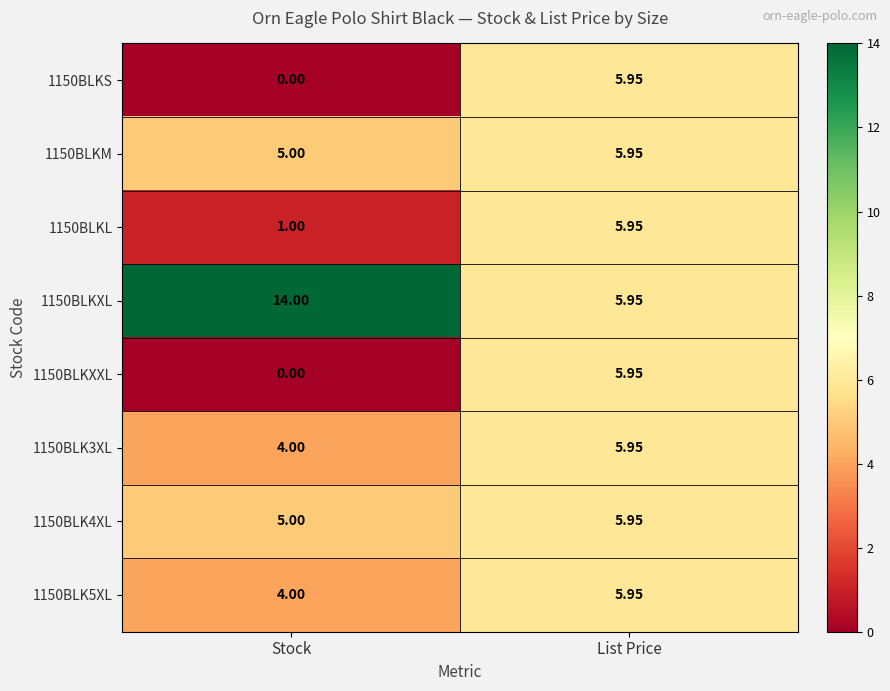

At which category is the sum across all series the highest?

List Price